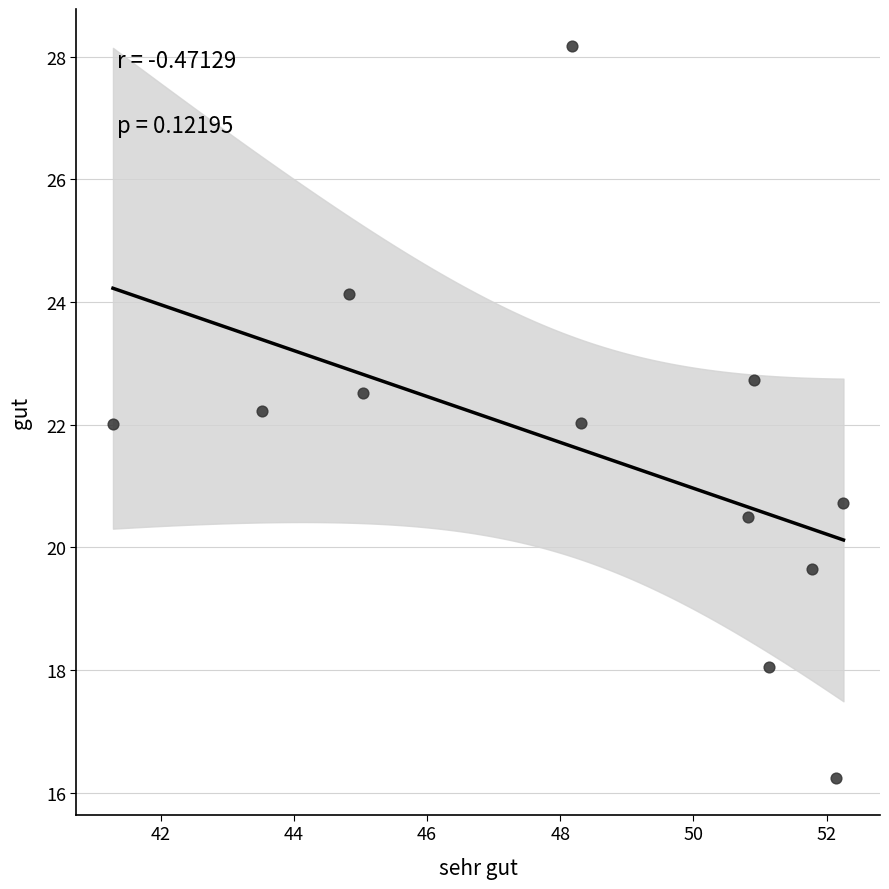

What is the range of Y values (max minus min)?

11.9